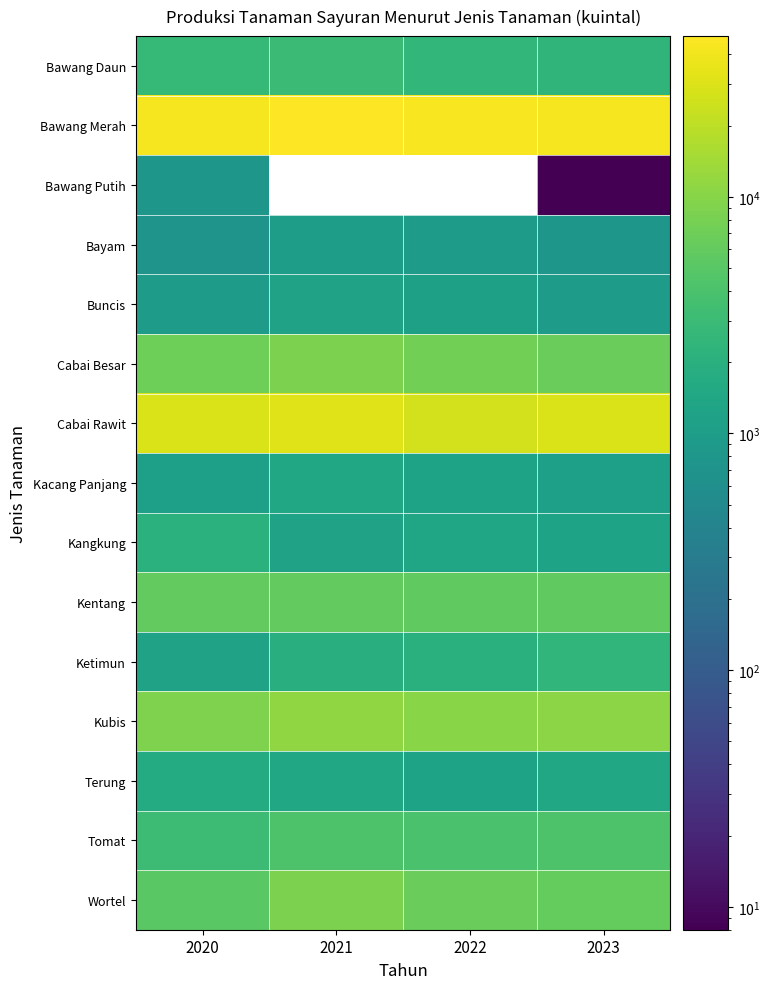

Which series has the largest total across all categories?

Bawang Merah